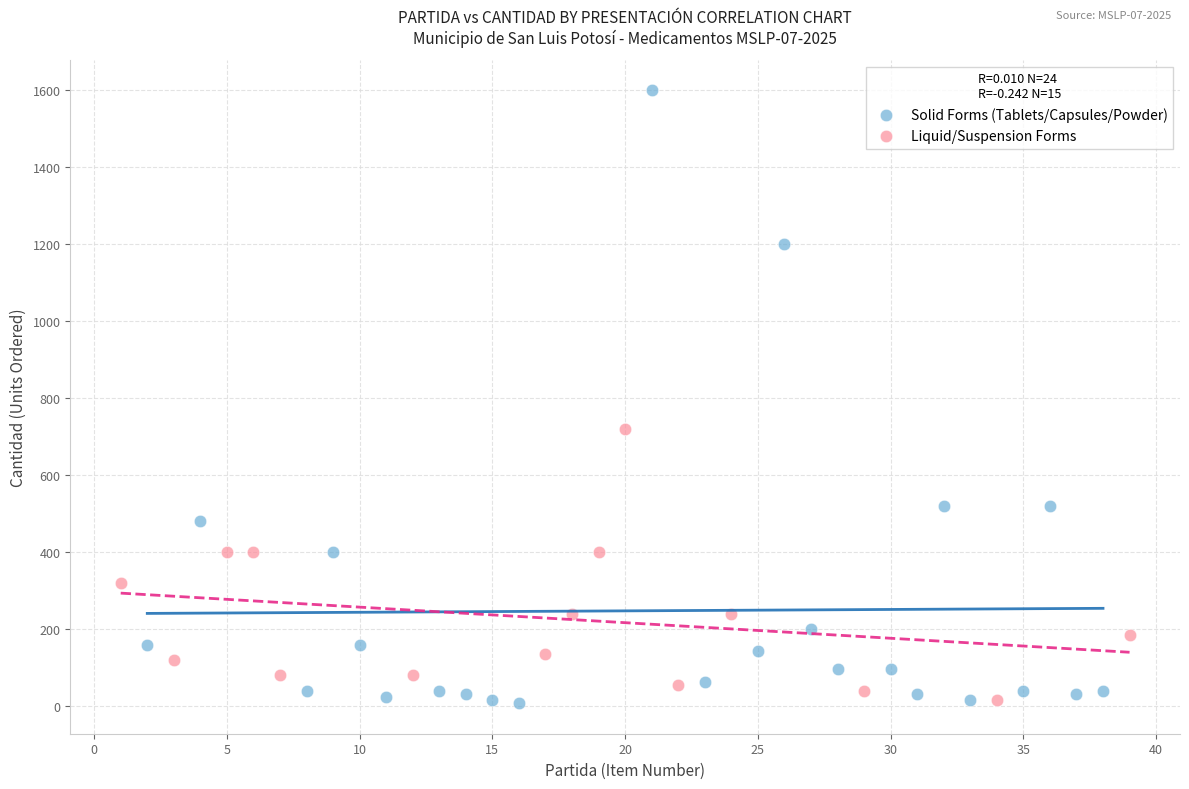

Which series has the widest spread of Y values?

Solid Forms (Tablets/Capsules/Powder)